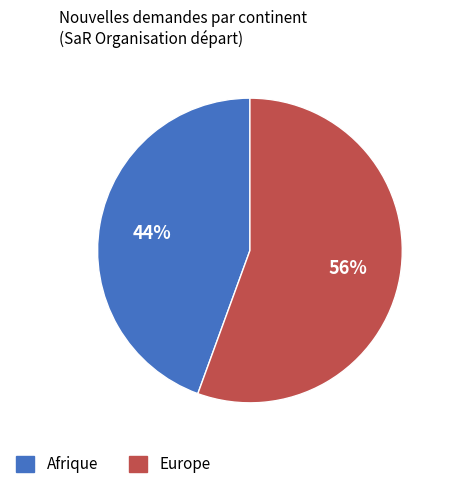

To the nearest percent, what is the average slice percentage?

50%